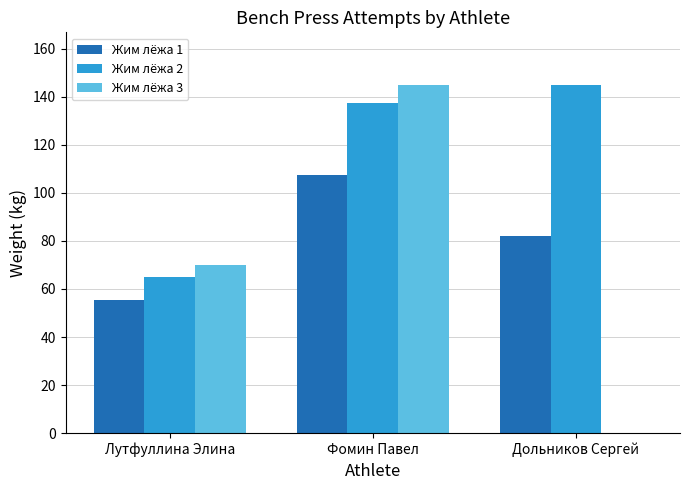

Which series has the largest total across all categories?

Жим лёжа 2